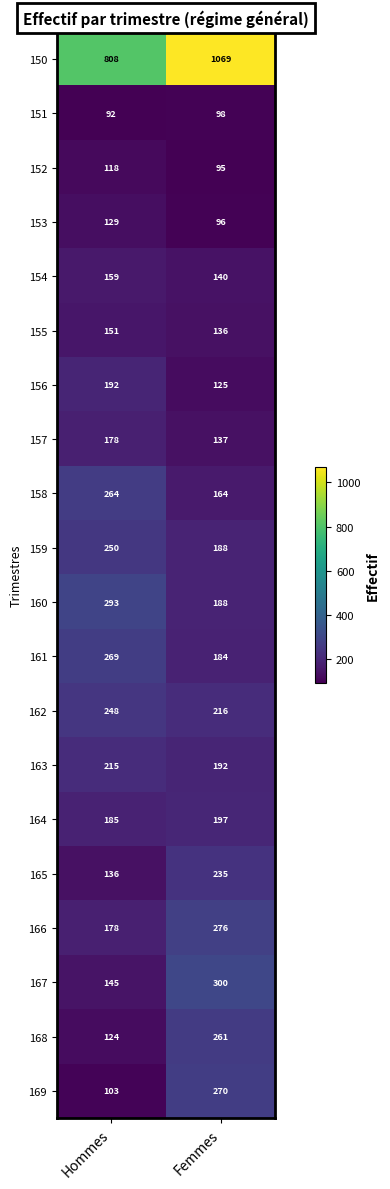

How many series are shown in this chart?

20